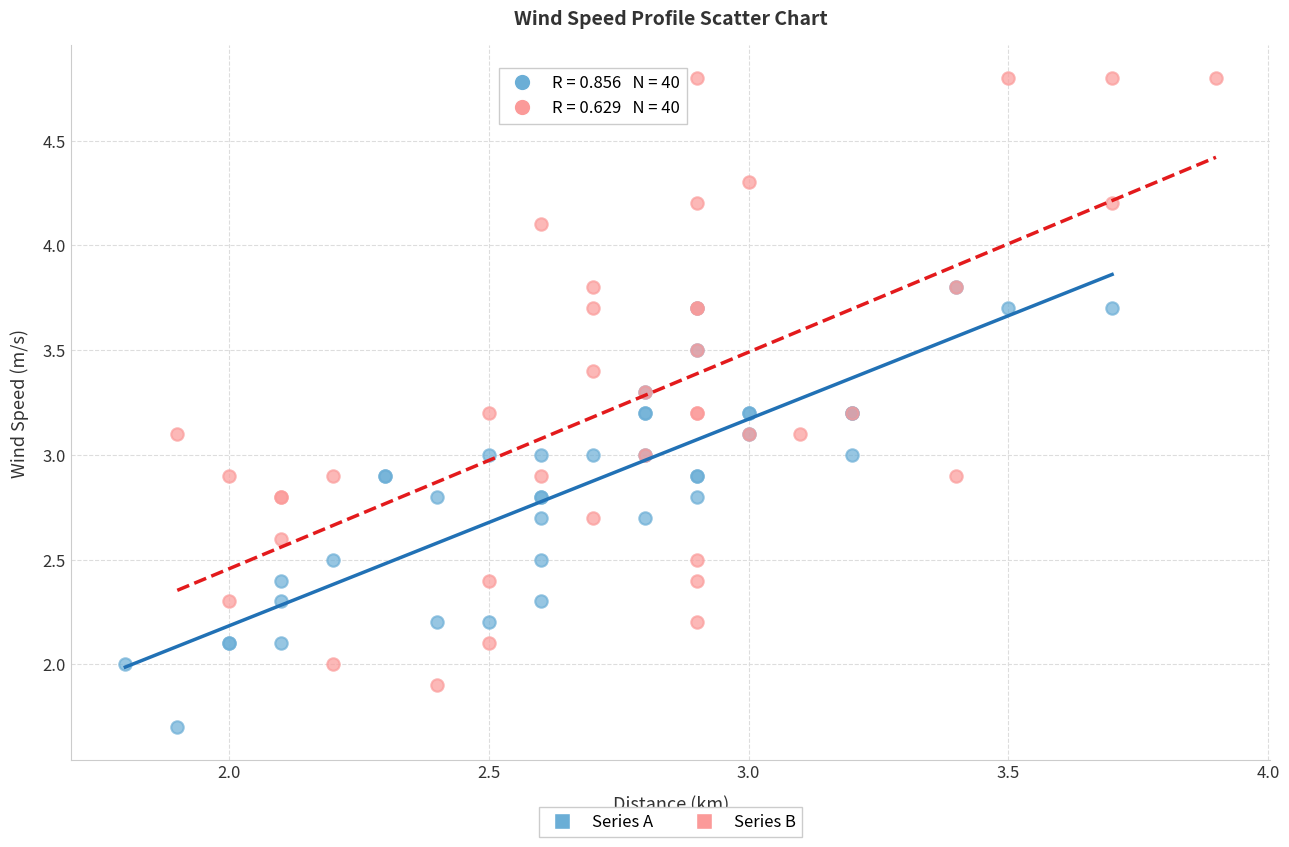

Which series has the largest Y range (max minus min)?

Series B